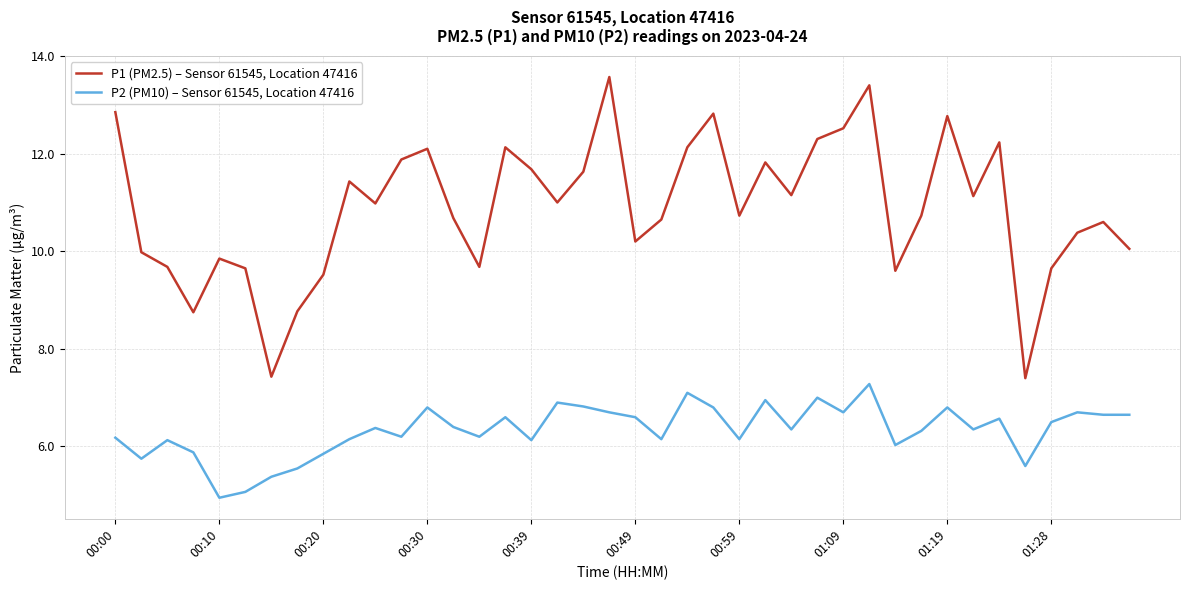

Rank the series by their average value, from highest to lowest.

P1 (PM2.5) – Sensor 61545, Location 47416, P2 (PM10) – Sensor 61545, Location 47416